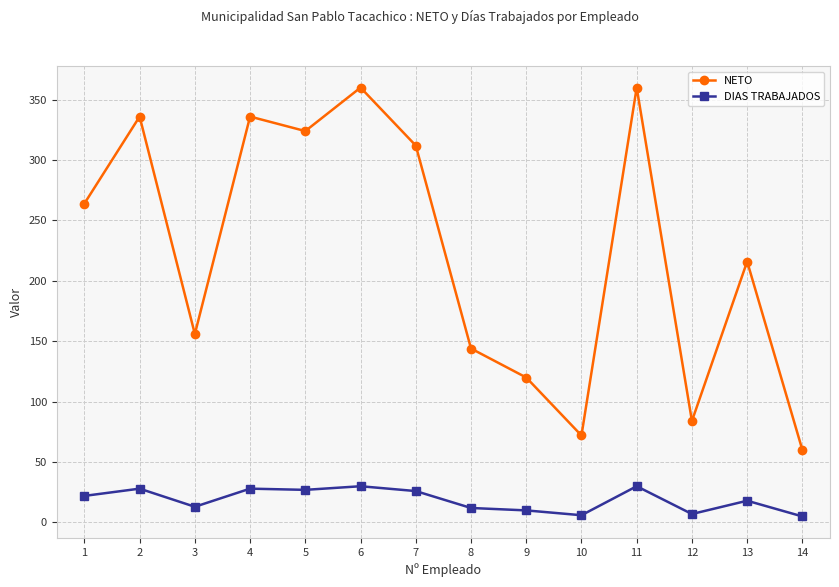

What are all the series names shown in the legend?

NETO, DIAS TRABAJADOS